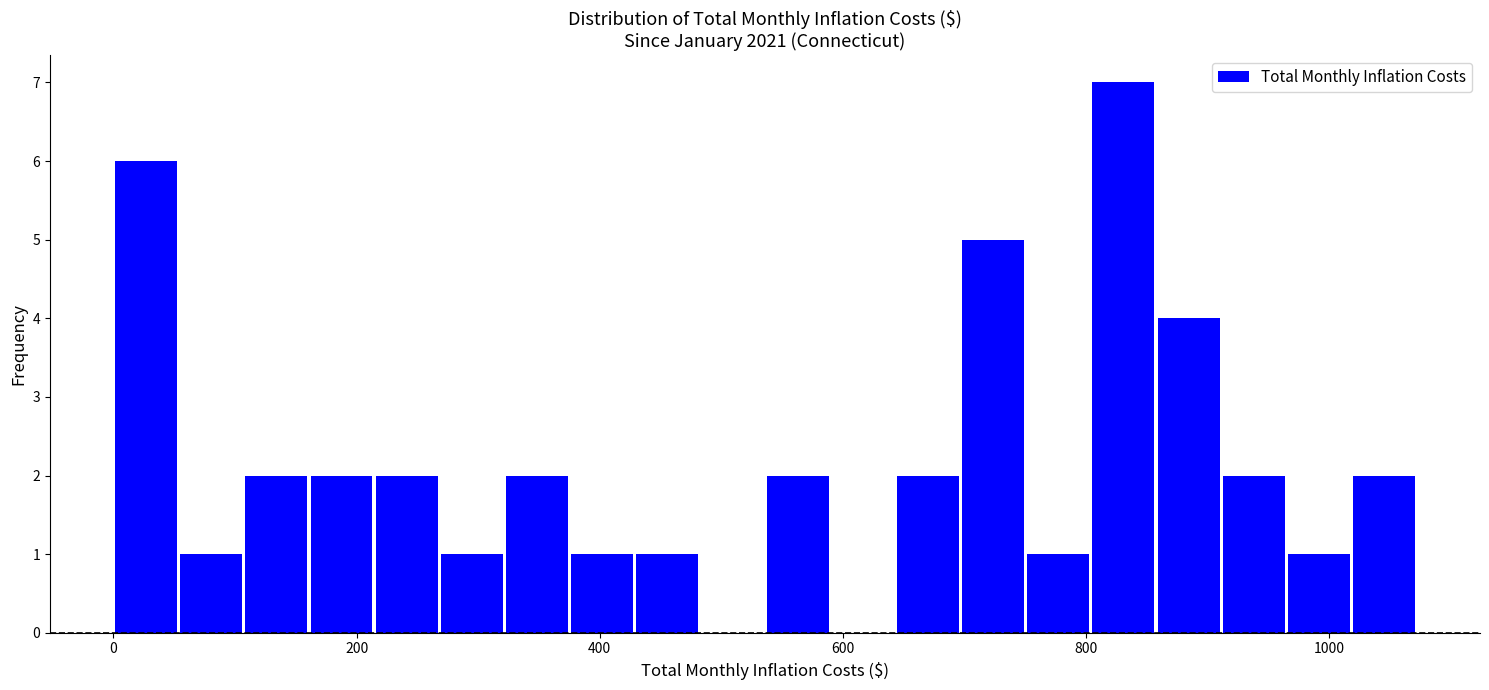

Around what value on the x-axis is the tallest bar? Give the approximate position of its centre, as read against the axis.

840